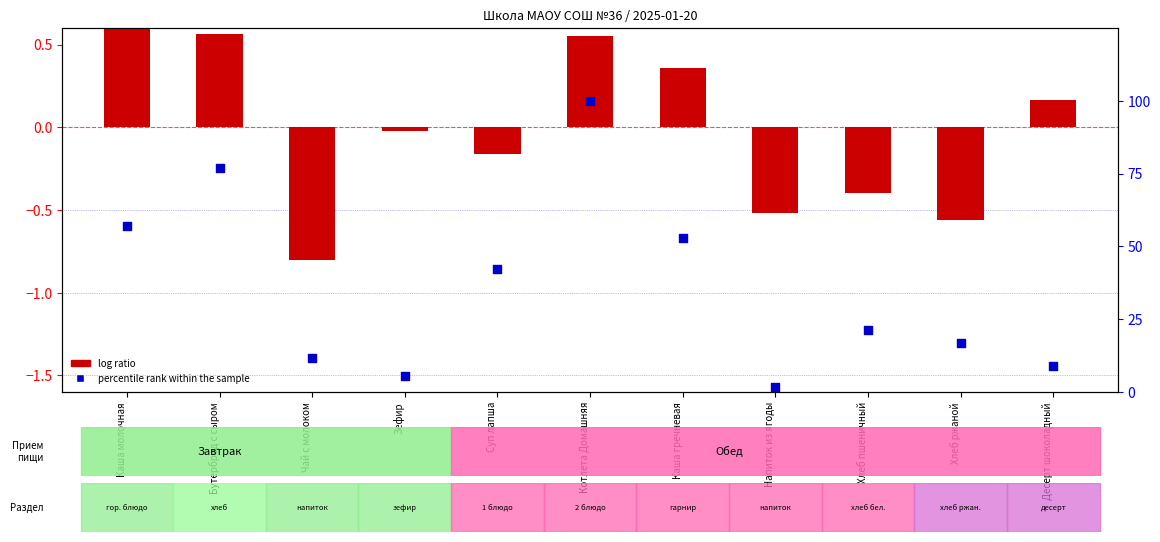

Which series reaches the minimum Y coordinate?

log ratio